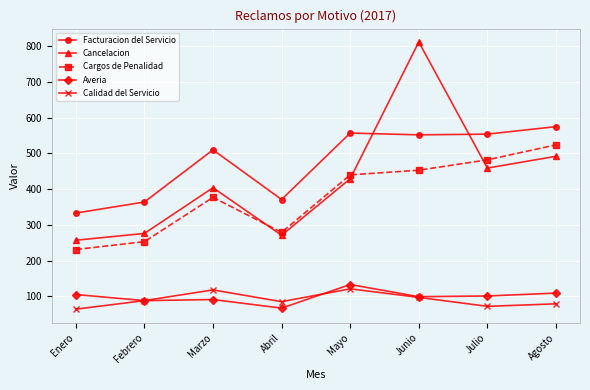

True or false: Facturacion del Servicio and Cargos de Penalidad cross at least once.

False